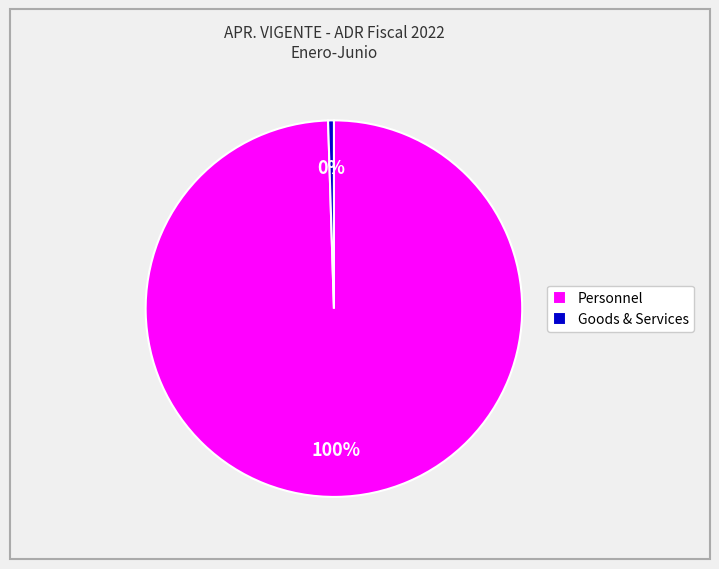

Do Goods & Services and Personnel together represent more than half of the pie?

Yes